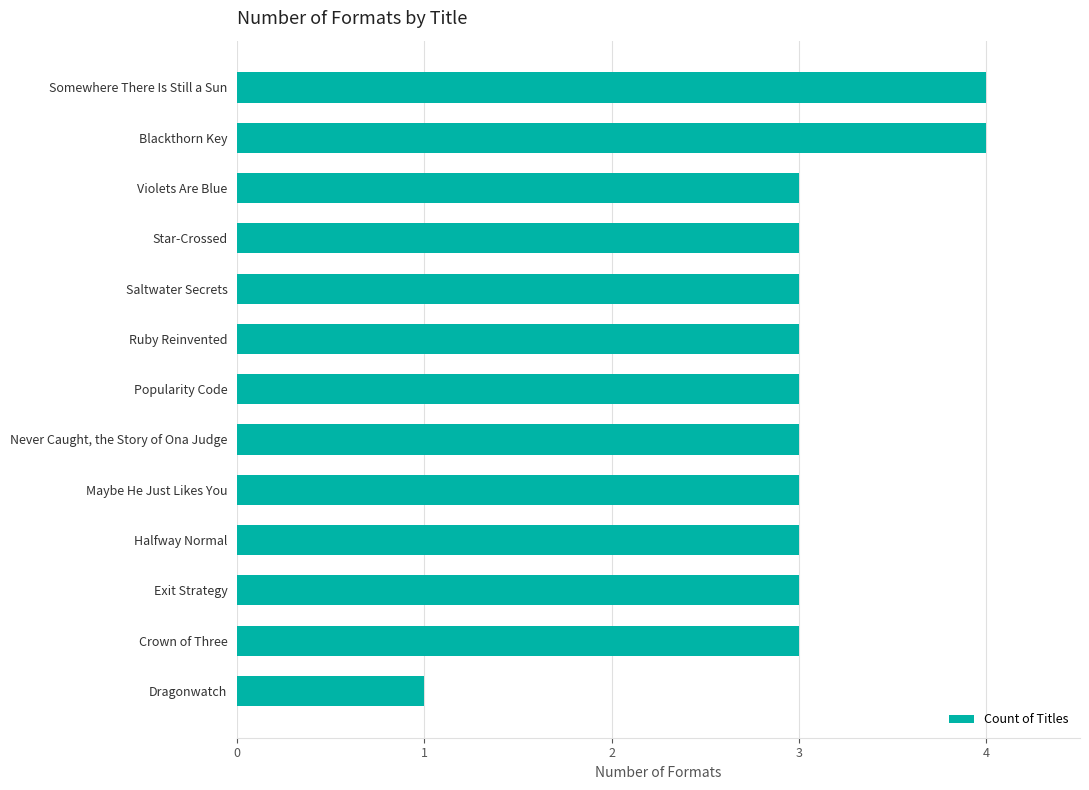

How many values are between 3 and 4?

12